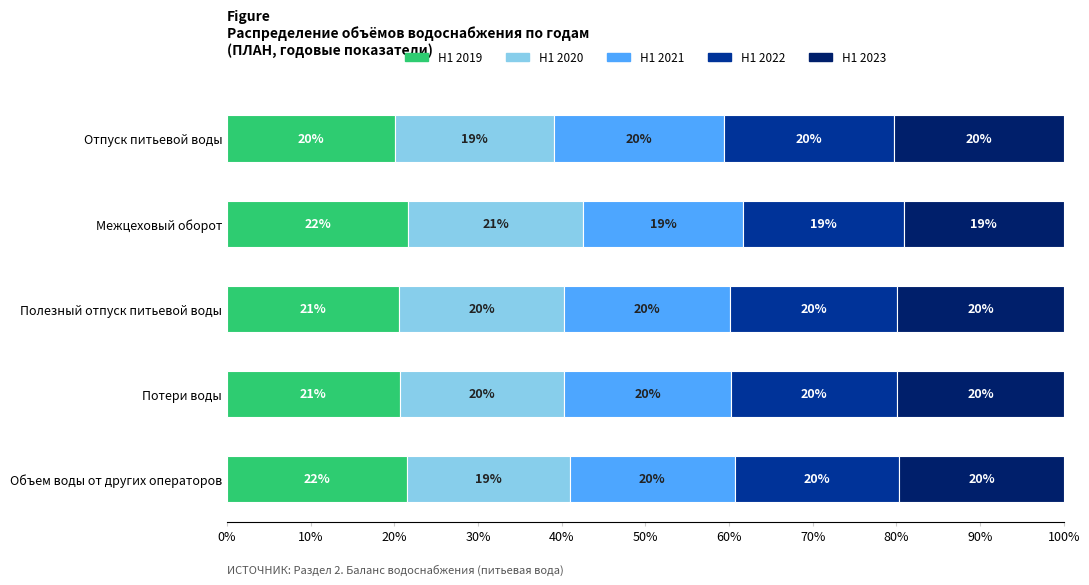

Which category has the lowest value in the H1 2019 series?

Отпуск питьевой воды